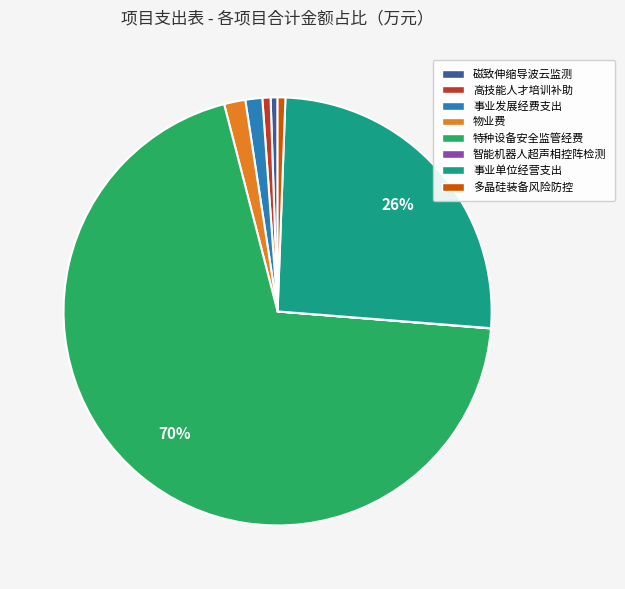

To the nearest percent, what is the average slice percentage?

12%